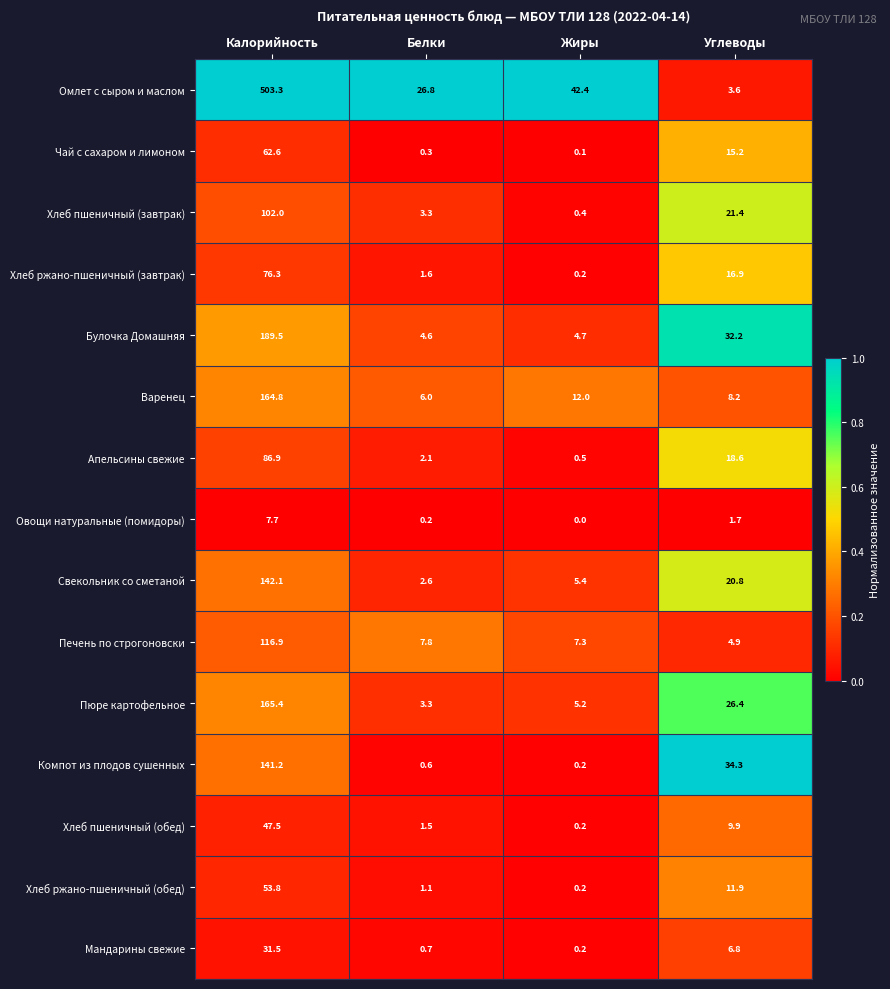

At which label does Чай с сахаром и лимоном reach its peak?

Калорийность